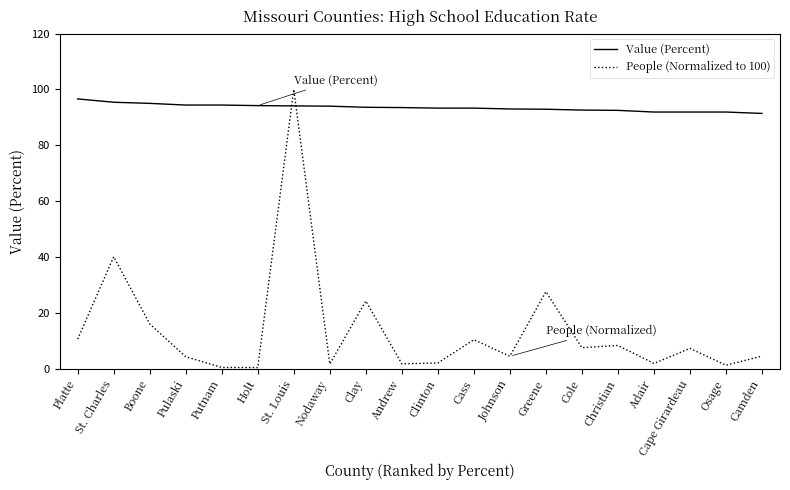

What position from the left is Platte?

1